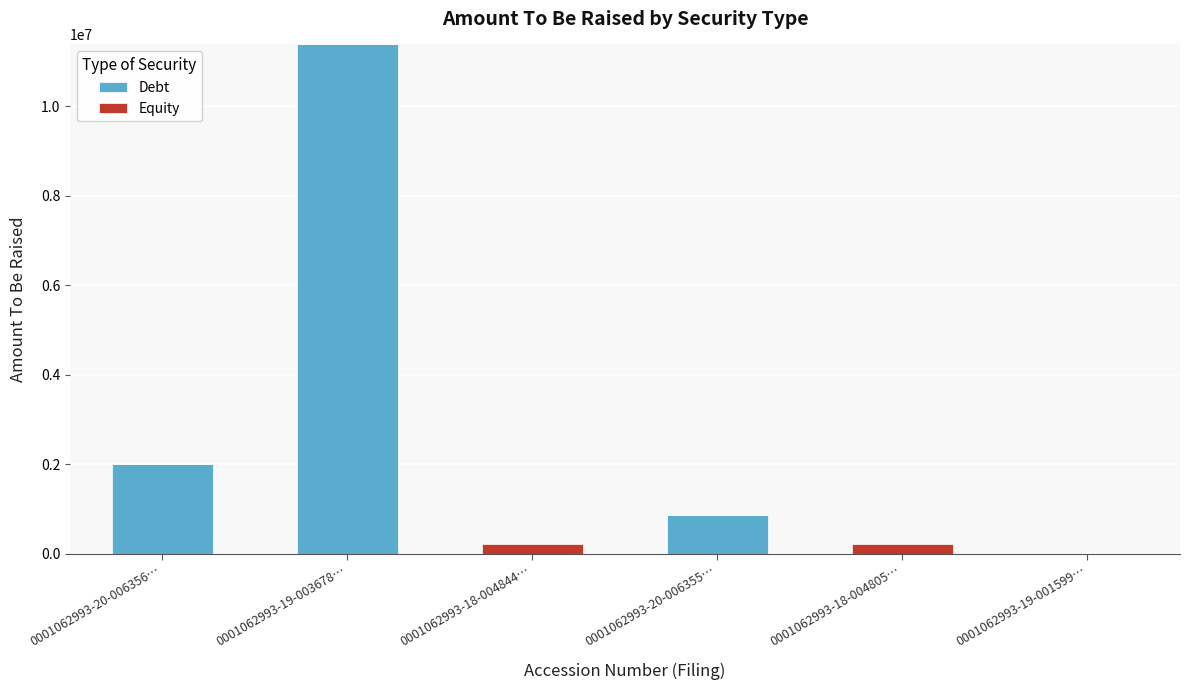

Where is Debt nearest to the value 5691140?

0001062993-20-006356…